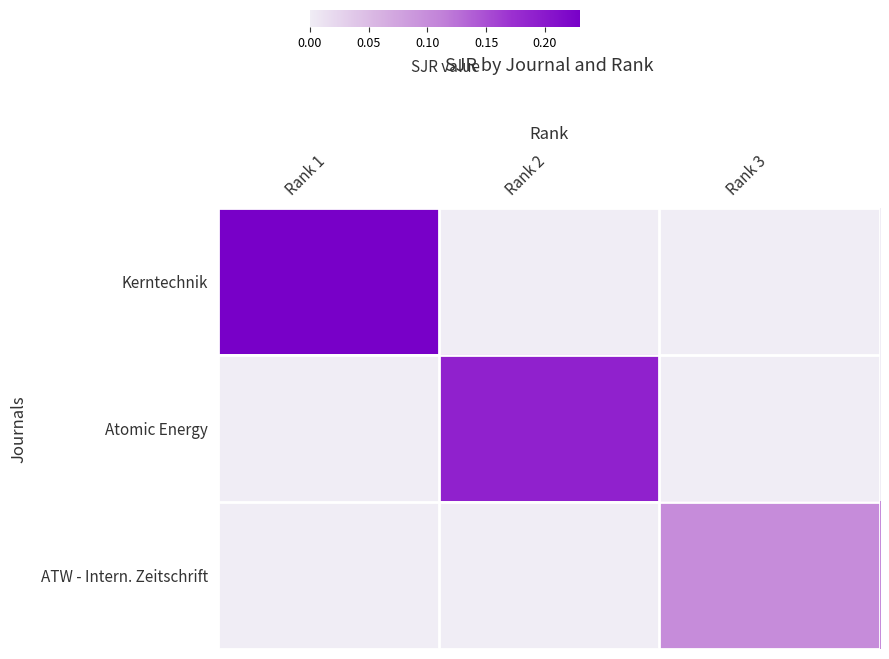

At Rank 1, list the series in order from smallest to largest.

Atomic Energy, ATW - Intern. Zeitschrift, Kerntechnik